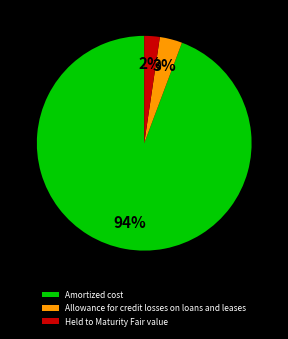

What percentage is the Allowance for credit losses on loans and leases slice, to the nearest percent?

3%